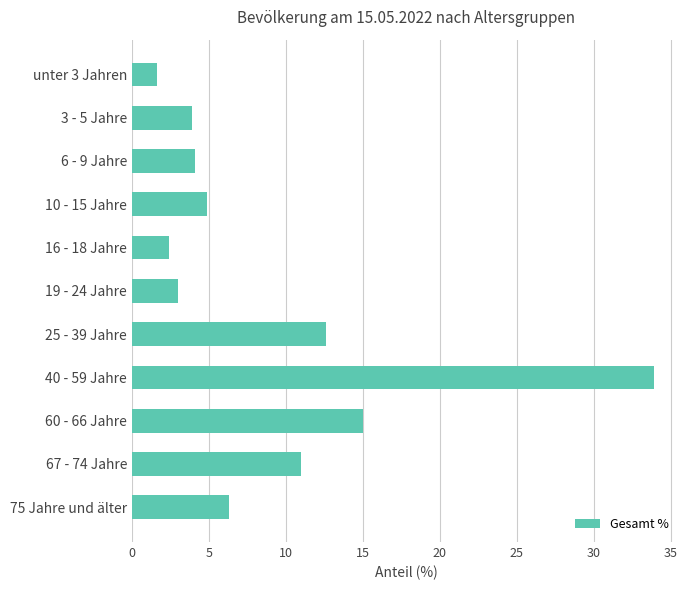

Reading top to bottom, transcribe all the data shown in this chart.

1.6	3.9	4.1	4.9	2.4	3.0	12.6	33.9	15.0	11.0	6.3